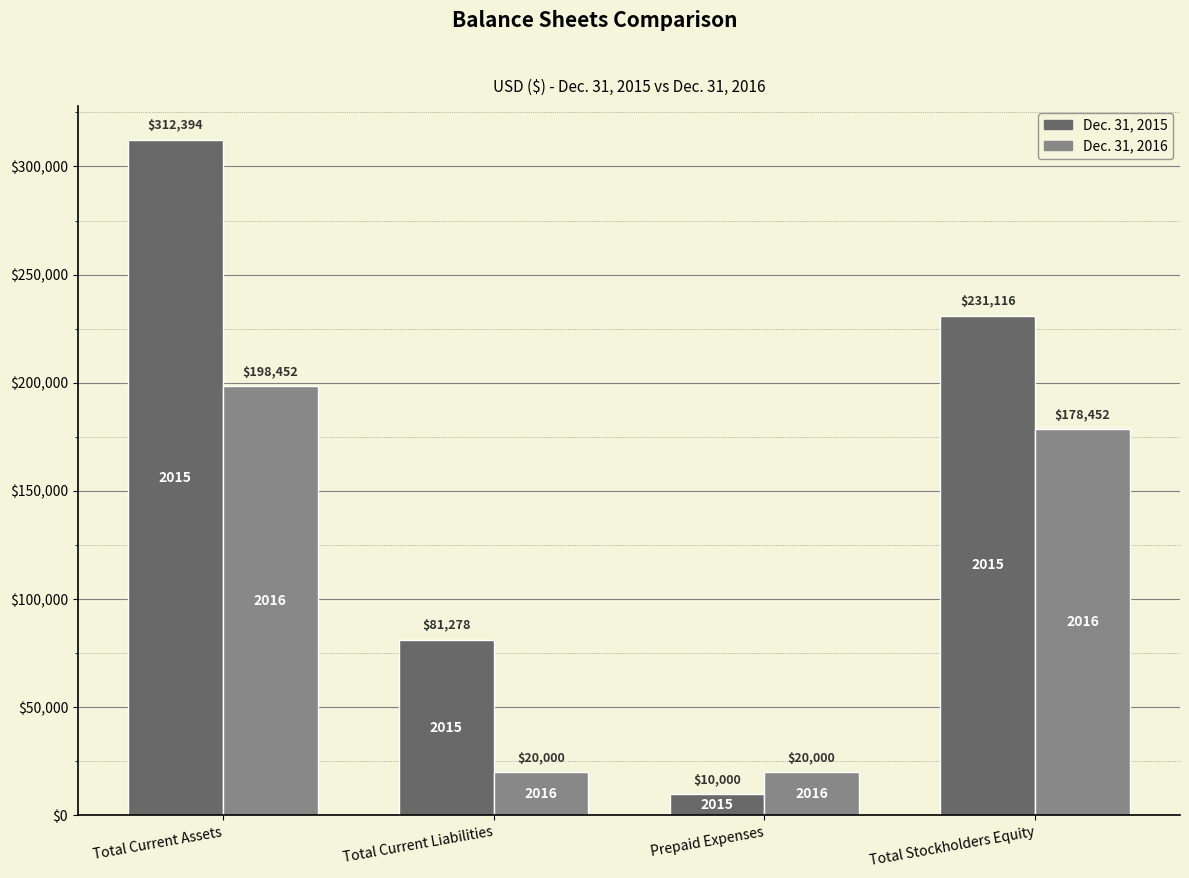

At which category is the sum across all series the highest?

Total Current Assets